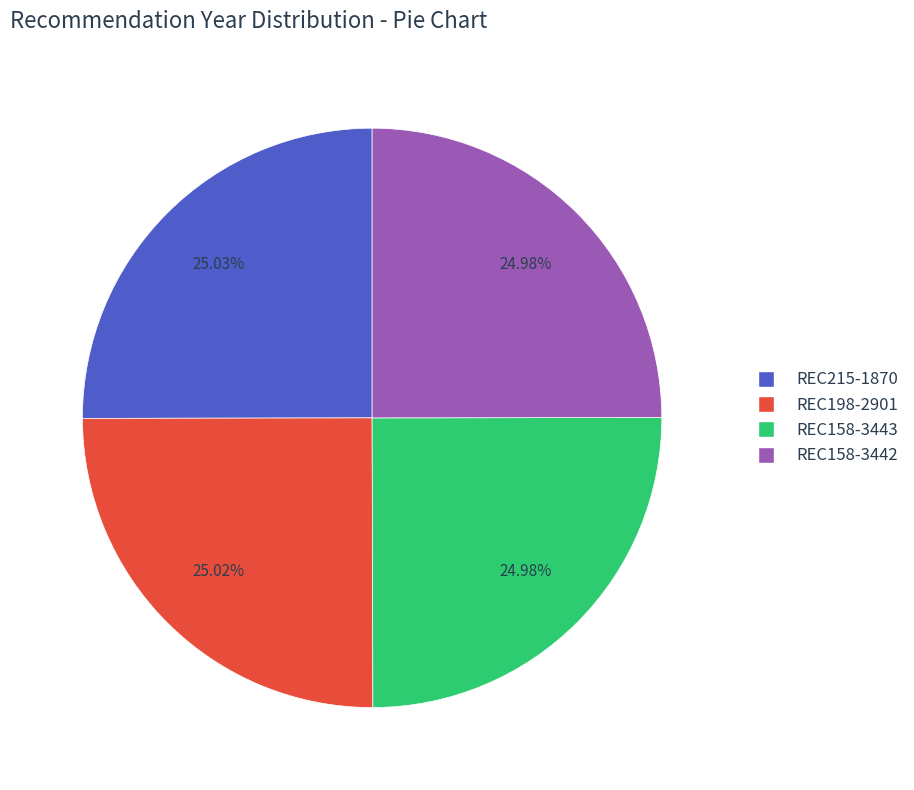

Do REC215-1870 and REC158-3442 together represent more than half of the pie?

Yes